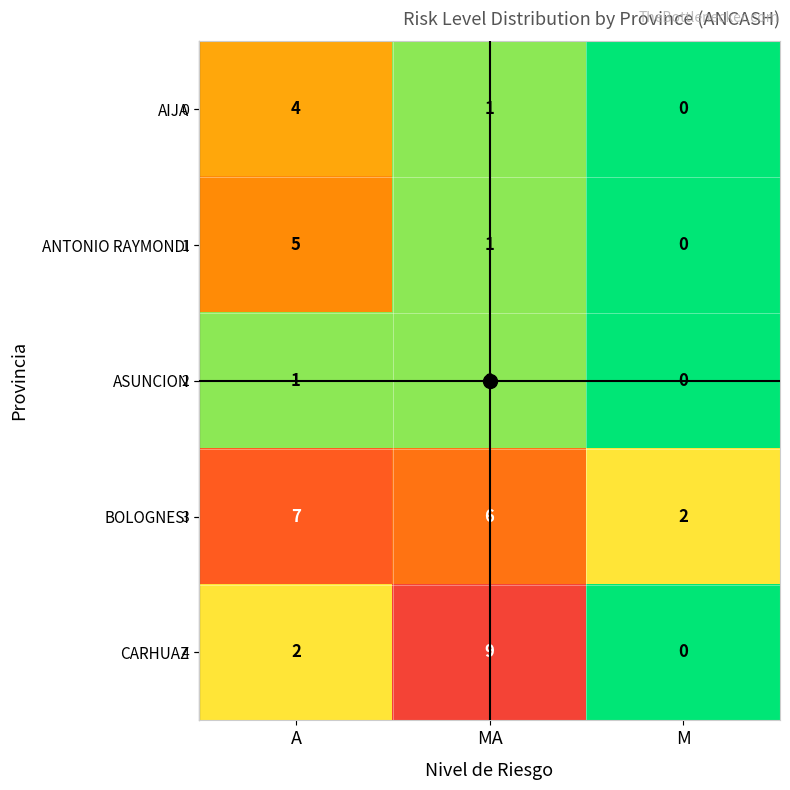

How many series are shown in this chart?

5